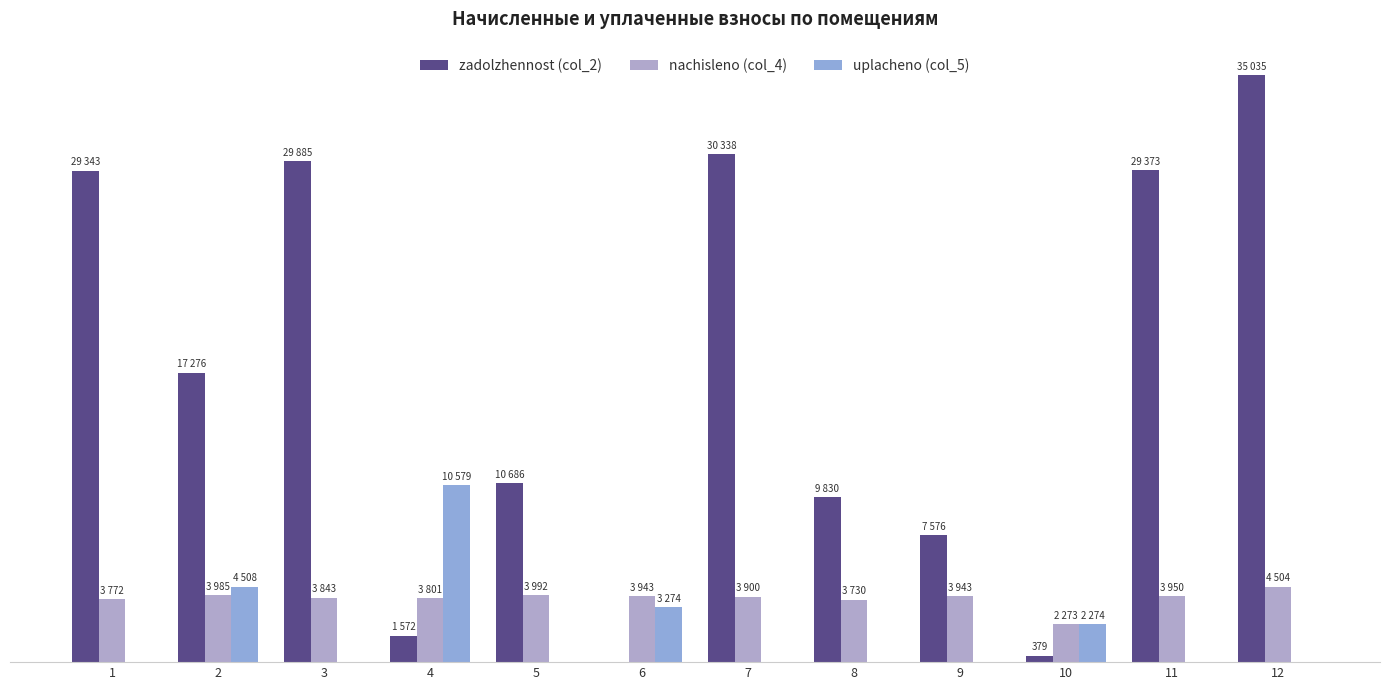

At how many categories does at least one series exceed 34079?

1